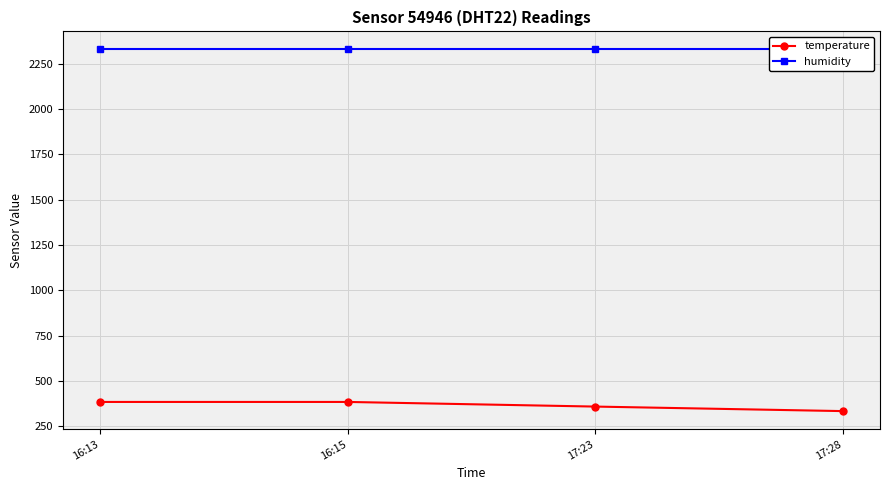

What is the sum of the temperature values at 16:15 and 16:13?

768.2